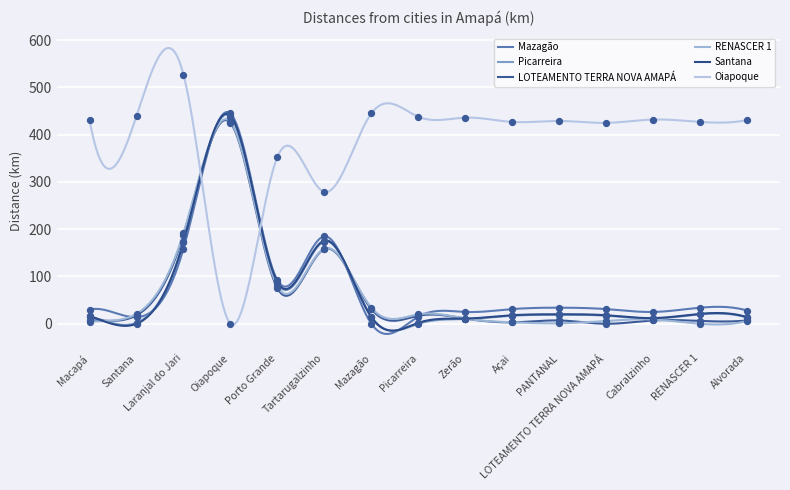

Which series reaches the maximum Y coordinate?

Oiapoque